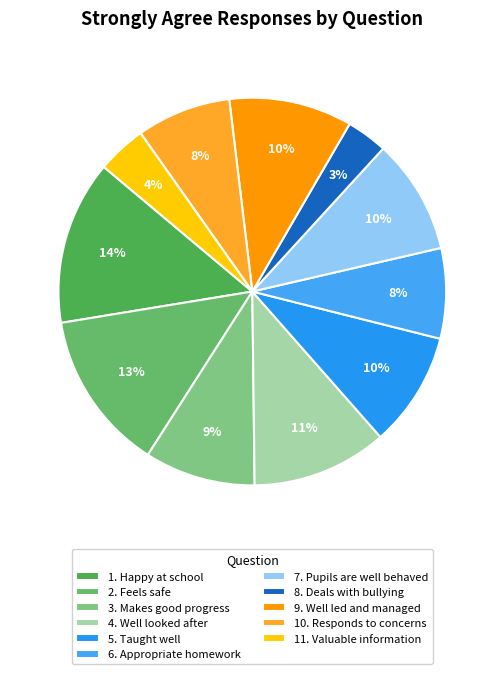

Which slice is the largest?

1. Happy at school